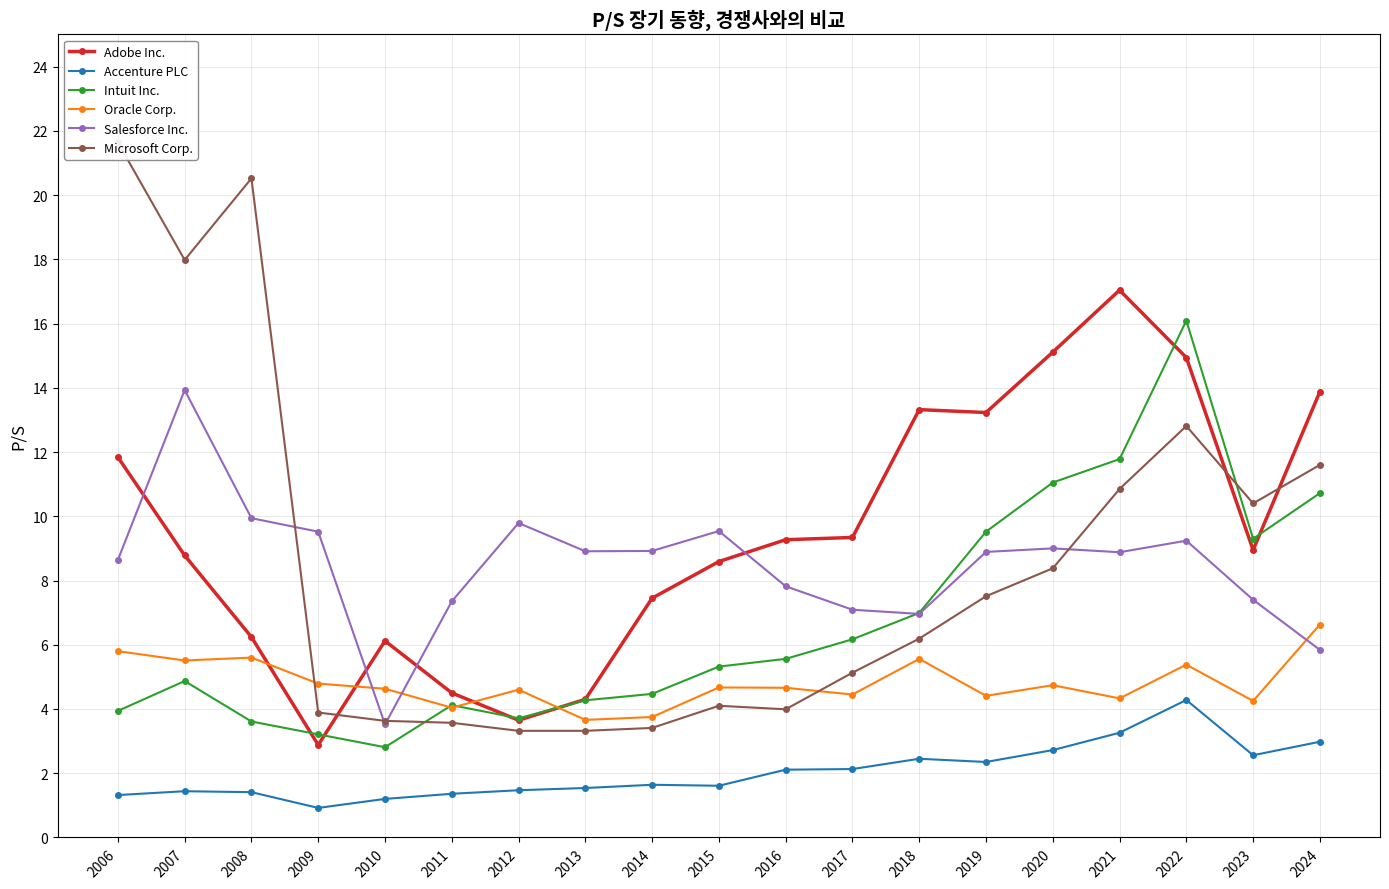

What is the difference between the highest and lowest values at 2018?

10.9